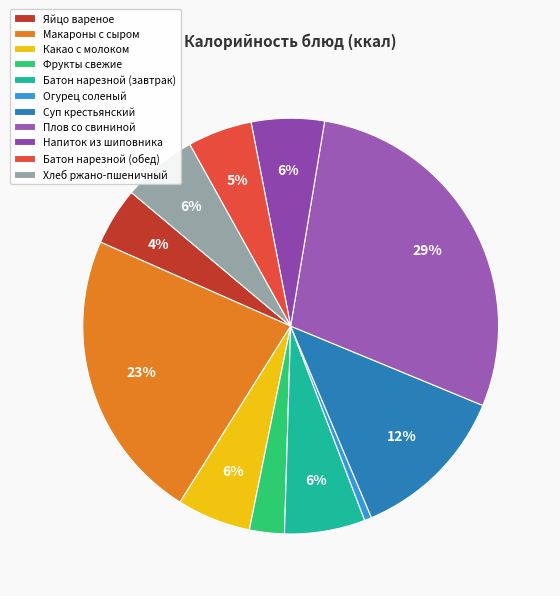

What percentage is the Какао с молоком slice, to the nearest percent?

6%